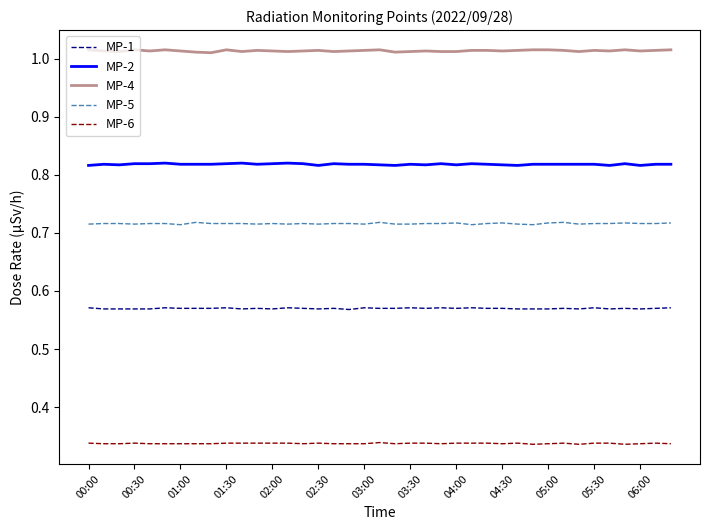

Rank the series by their average value, from highest to lowest.

MP-4, MP-2, MP-5, MP-1, MP-6